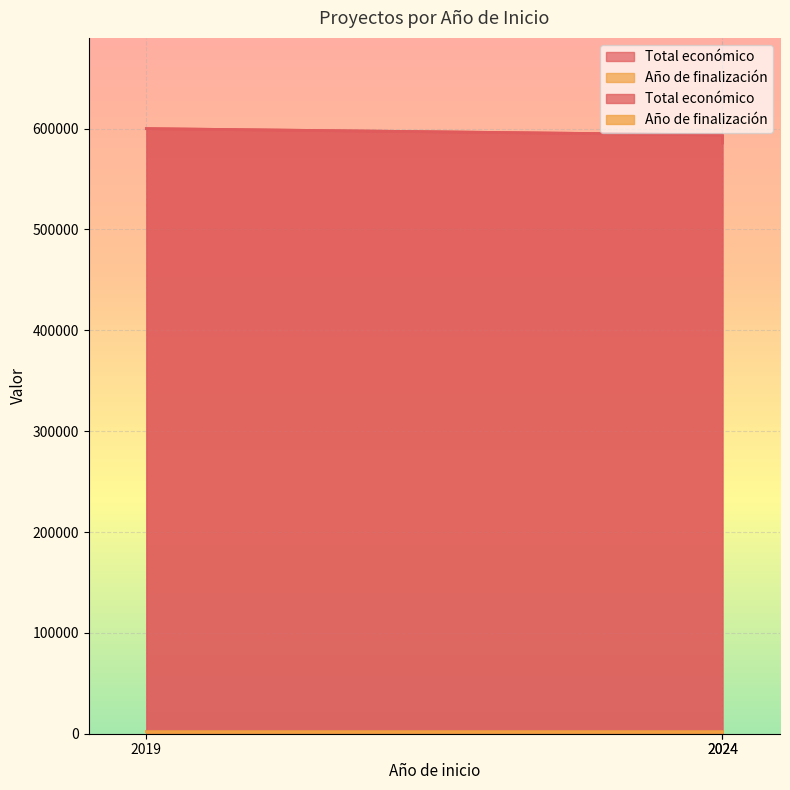

Rank the series by their average value, from lowest to highest.

Año de finalización, Total económico